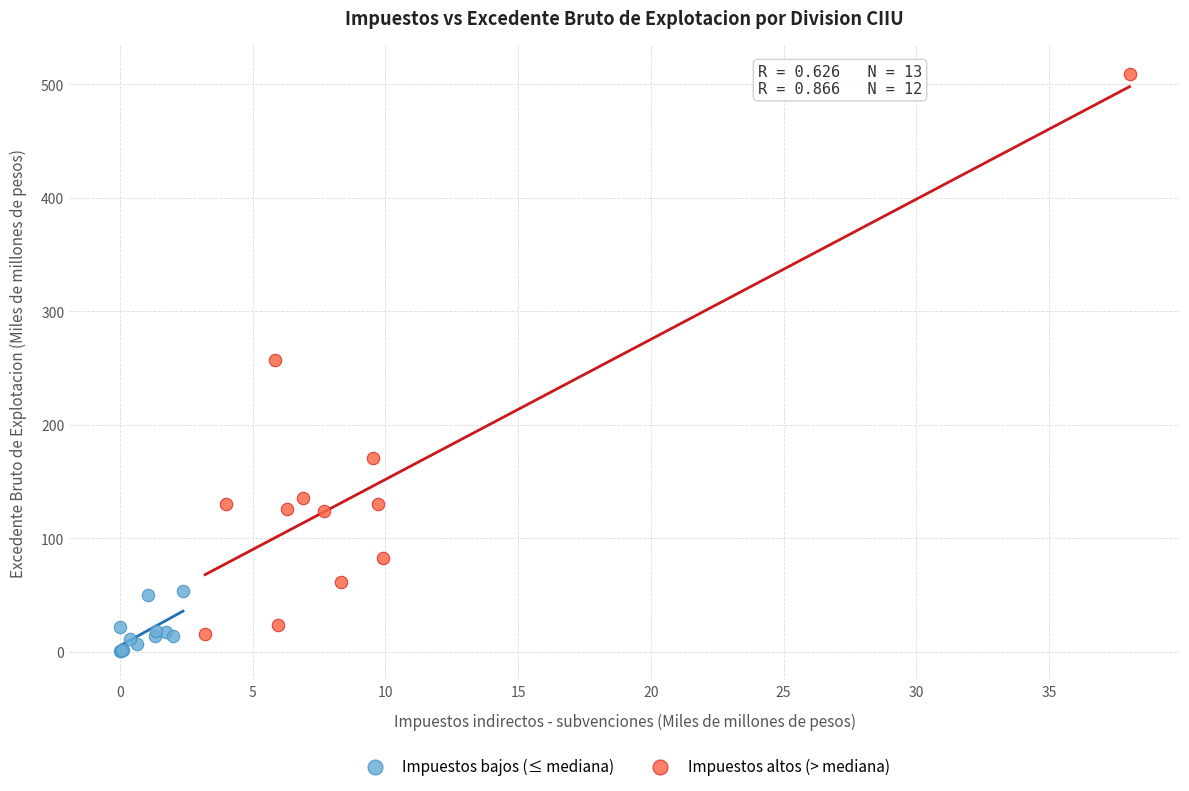

Which series has the largest Y range (max minus min)?

Impuestos altos (> mediana)